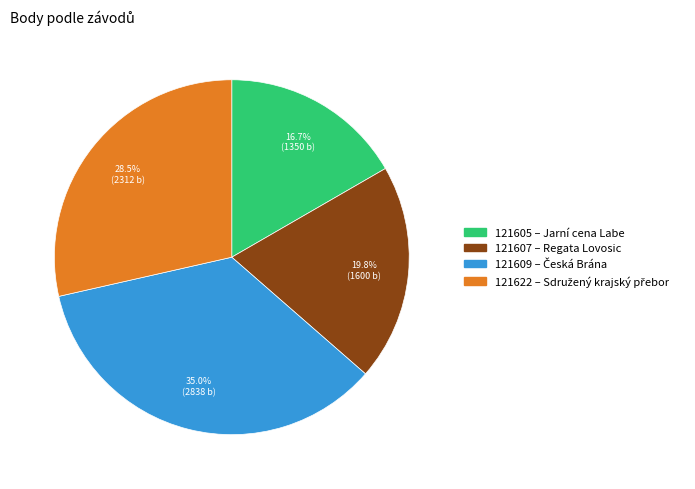

Between 121605 and 121609, which is larger?

121609